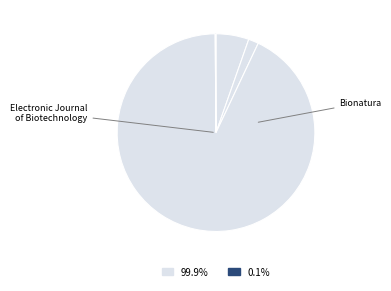

How many slices are in this pie chart?

4